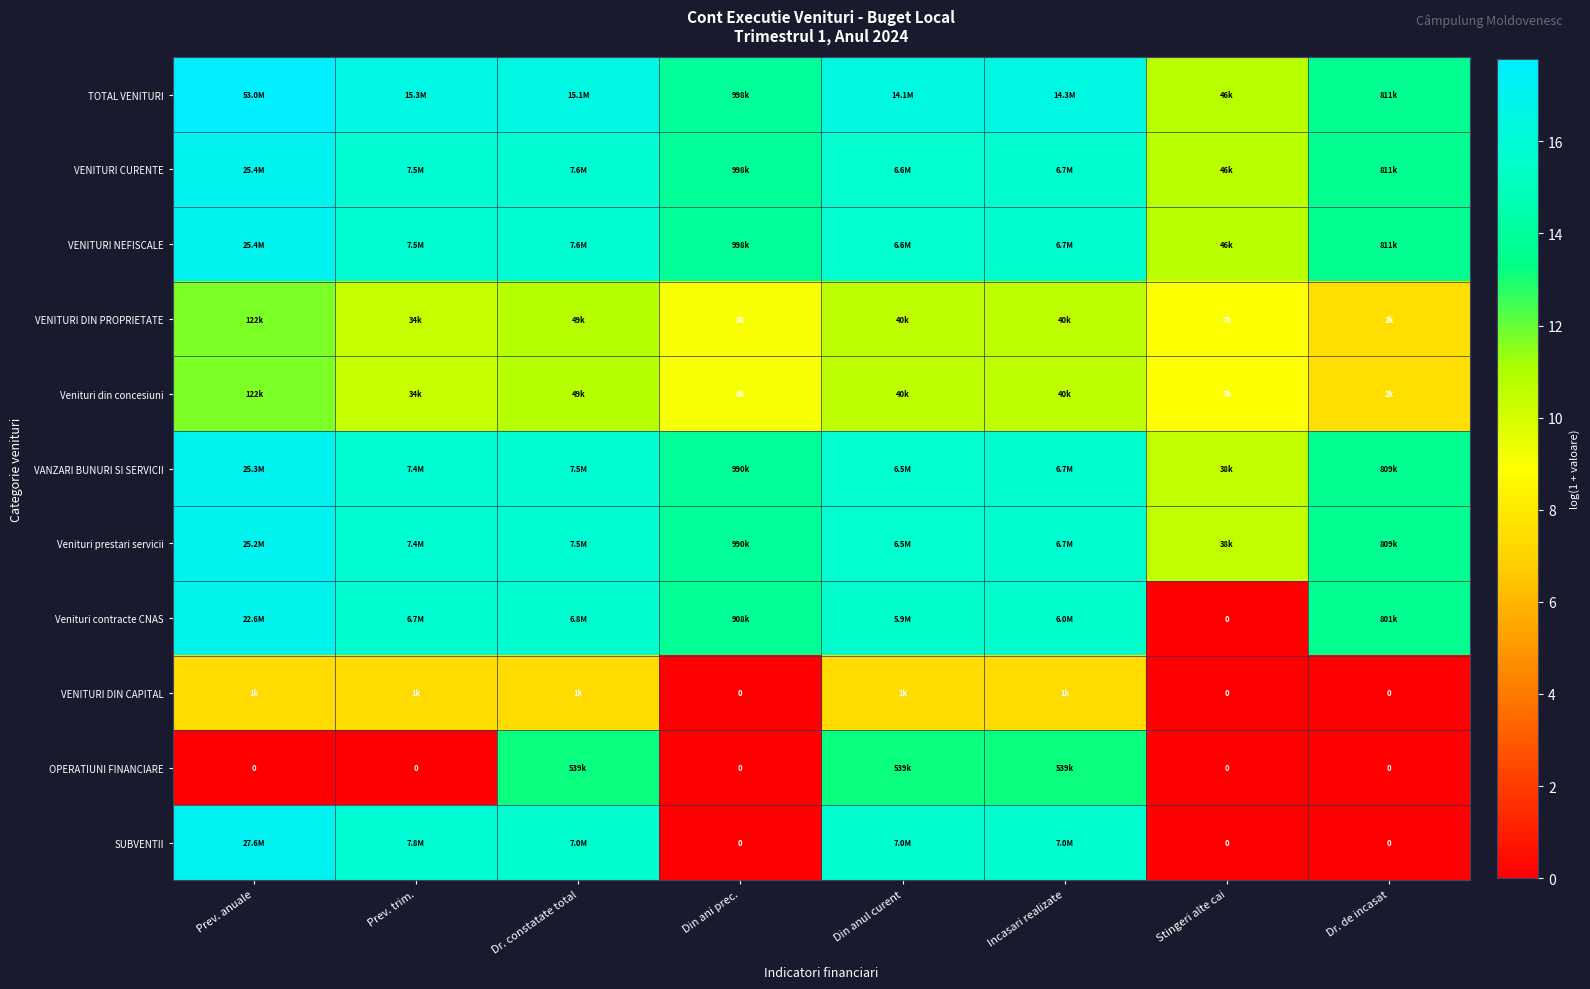

List the series in order of their peak value, lowest first.

VENITURI DIN CAPITAL, VENITURI DIN PROPRIETATE, Venituri din concesiuni, OPERATIUNI FINANCIARE, Venituri contracte CNAS, Venituri prestari servicii, VANZARI BUNURI SI SERVICII, VENITURI CURENTE, VENITURI NEFISCALE, SUBVENTII, TOTAL VENITURI